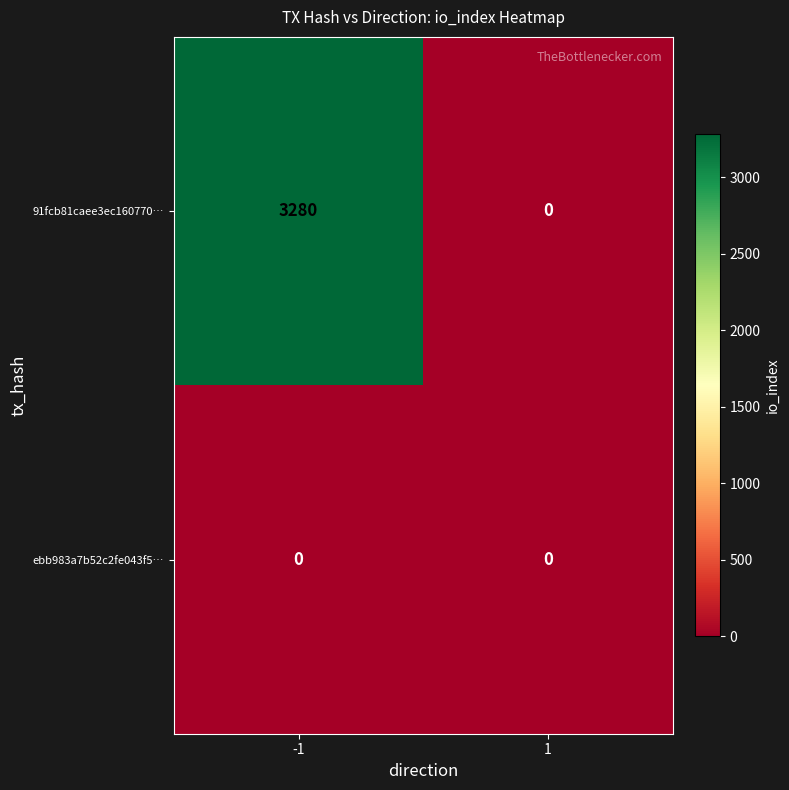

Which series has the largest range (max minus min)?

91fcb81caee3ec160770…